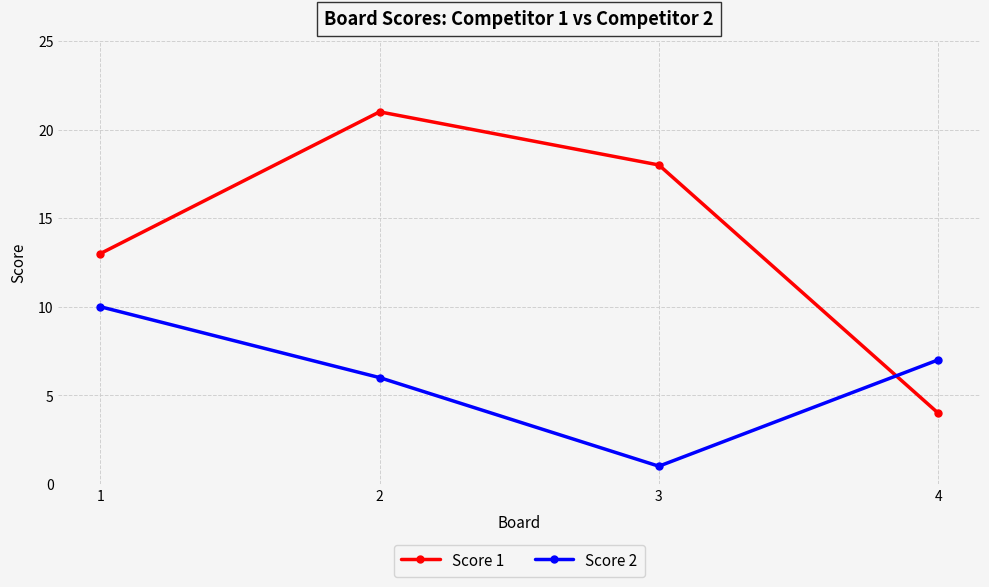

How many times do Score 2 and Score 1 cross each other?

1